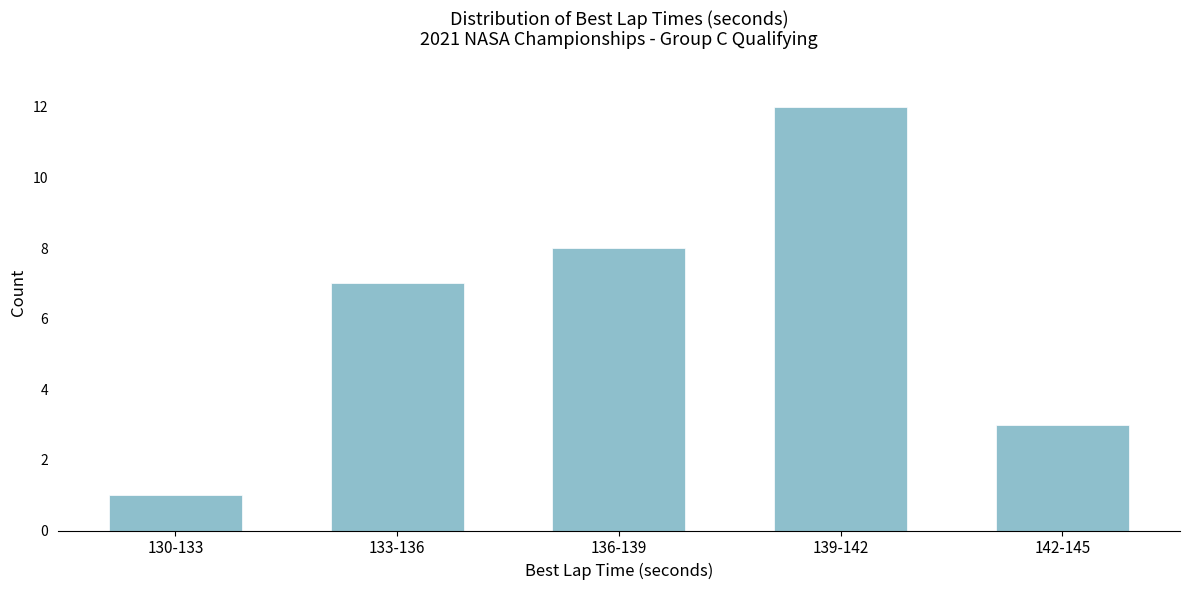

Reading left to right, what are all the values shown in this chart?

1	7	8	12	3